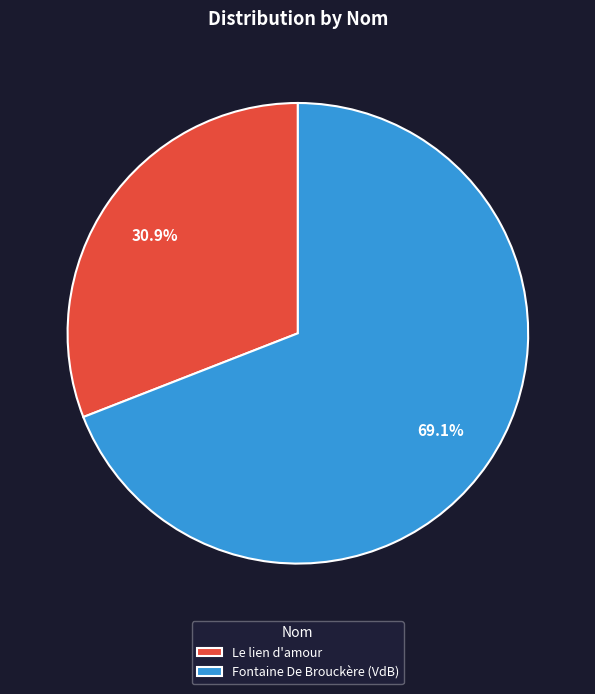

Is it true that Fontaine De Brouckère (VdB) is 64% of the pie?

False